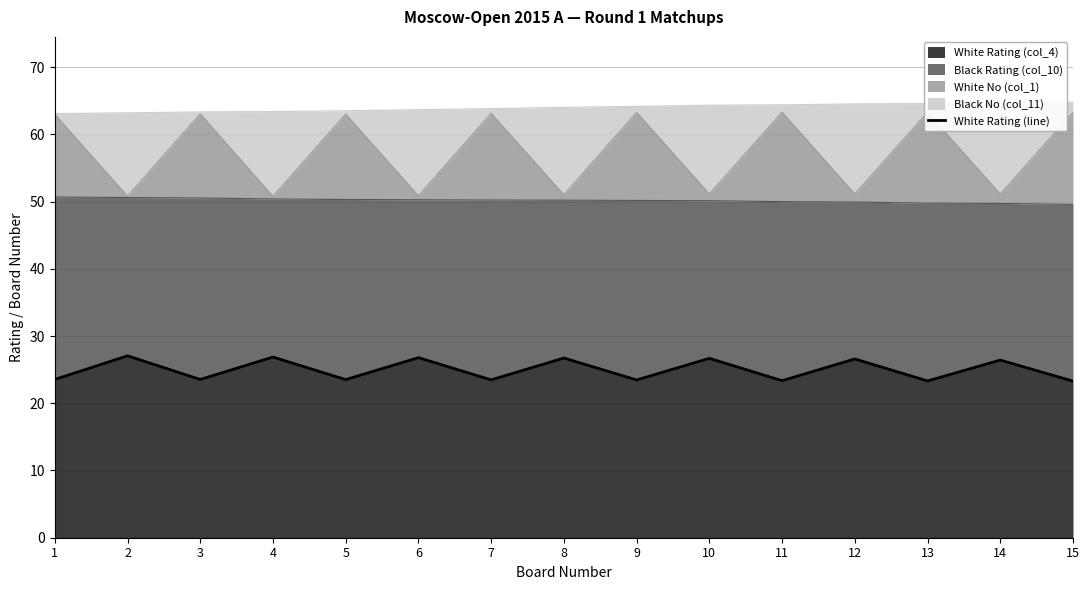

List the labels in order of value, smallest first.

15, 13, 11, 9, 7, 5, 1, 3, 14, 12, 10, 8, 6, 4, 2